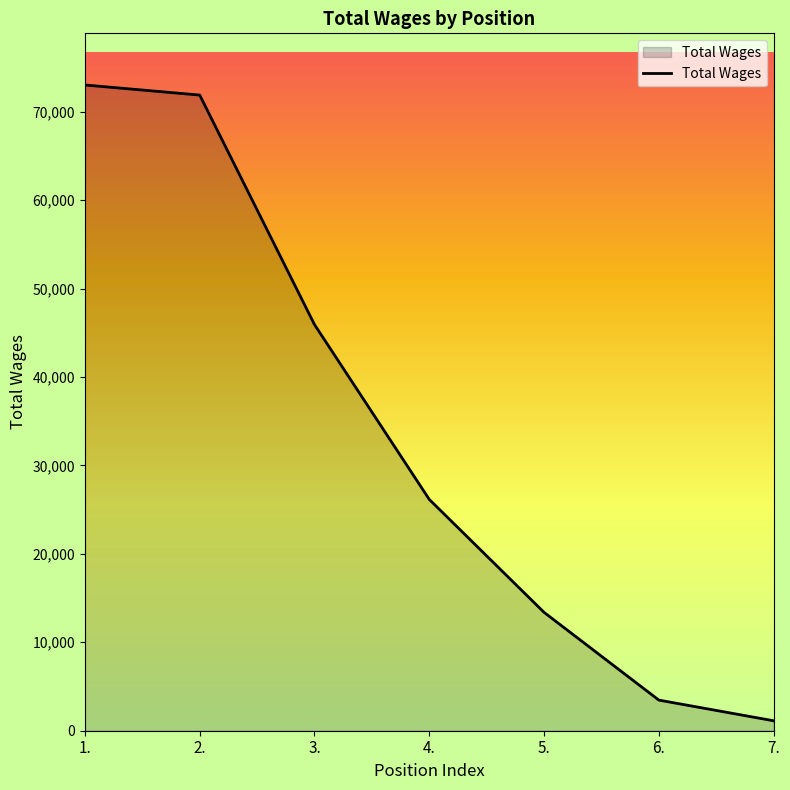

The value at 4. is 26153. True or false?

True